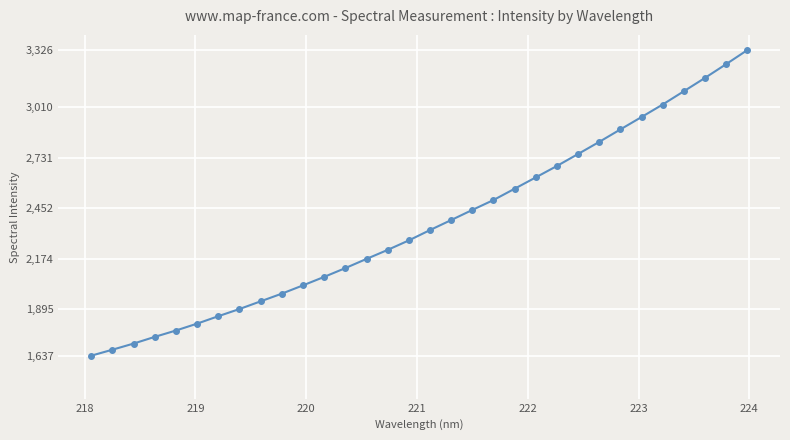

Does the chart have visible grid lines?

Yes